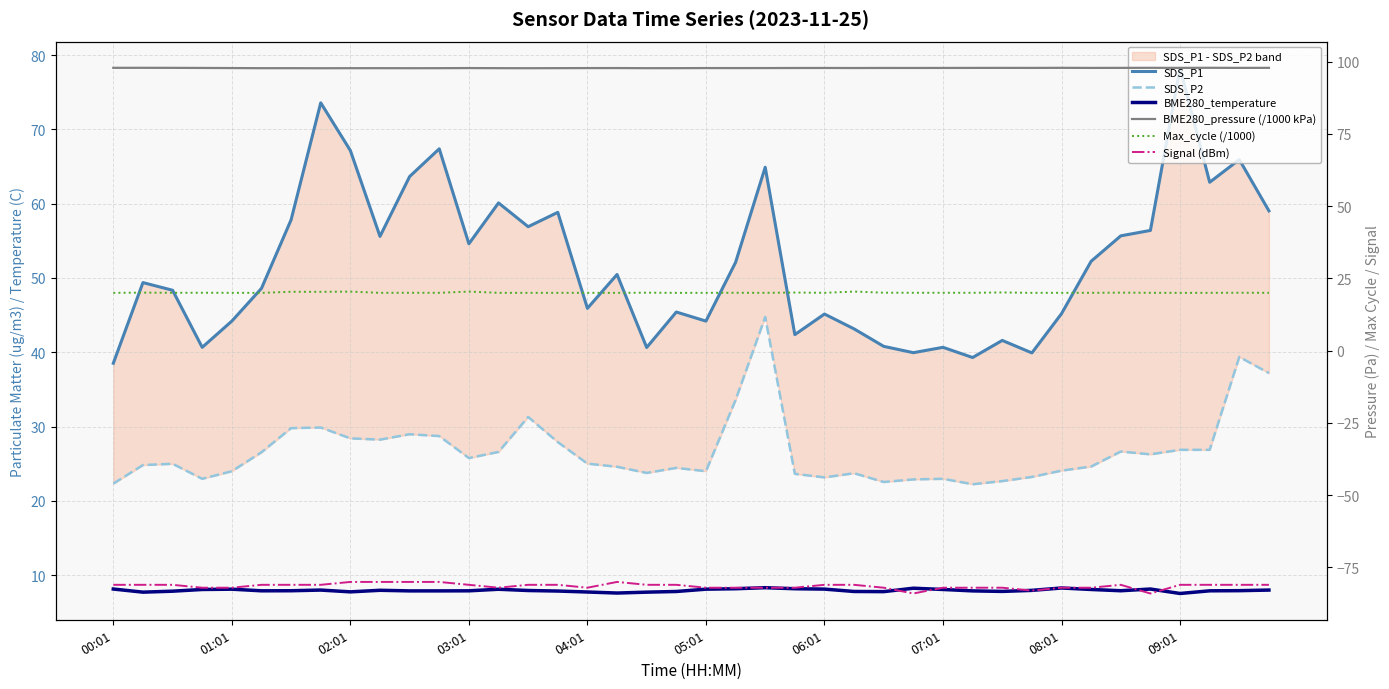

What is the smallest value displayed?

-84.0